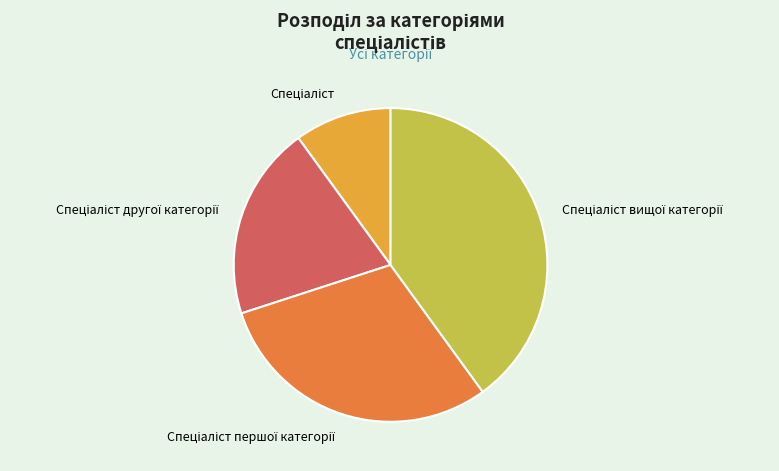

Is there any slice that represents more than half of the pie?

No